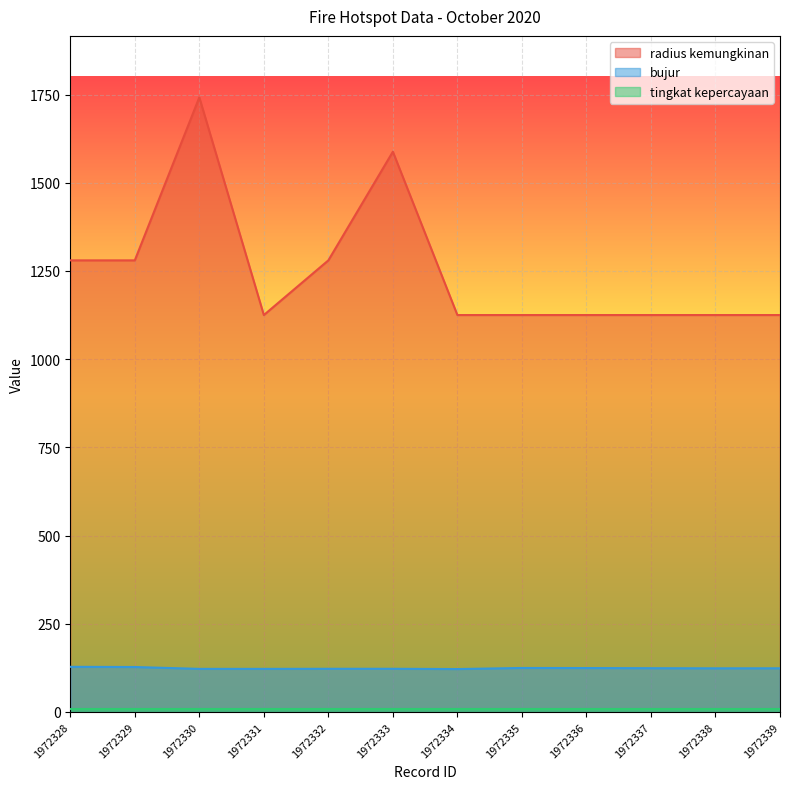

Which series has the widest spread of values?

radius kemungkinan